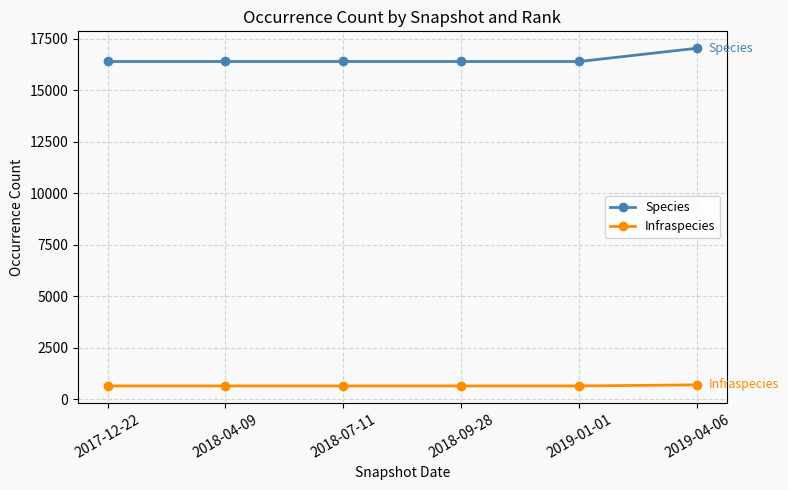

The value of Infraspecies at 2018-07-11 is 653. True or false?

True